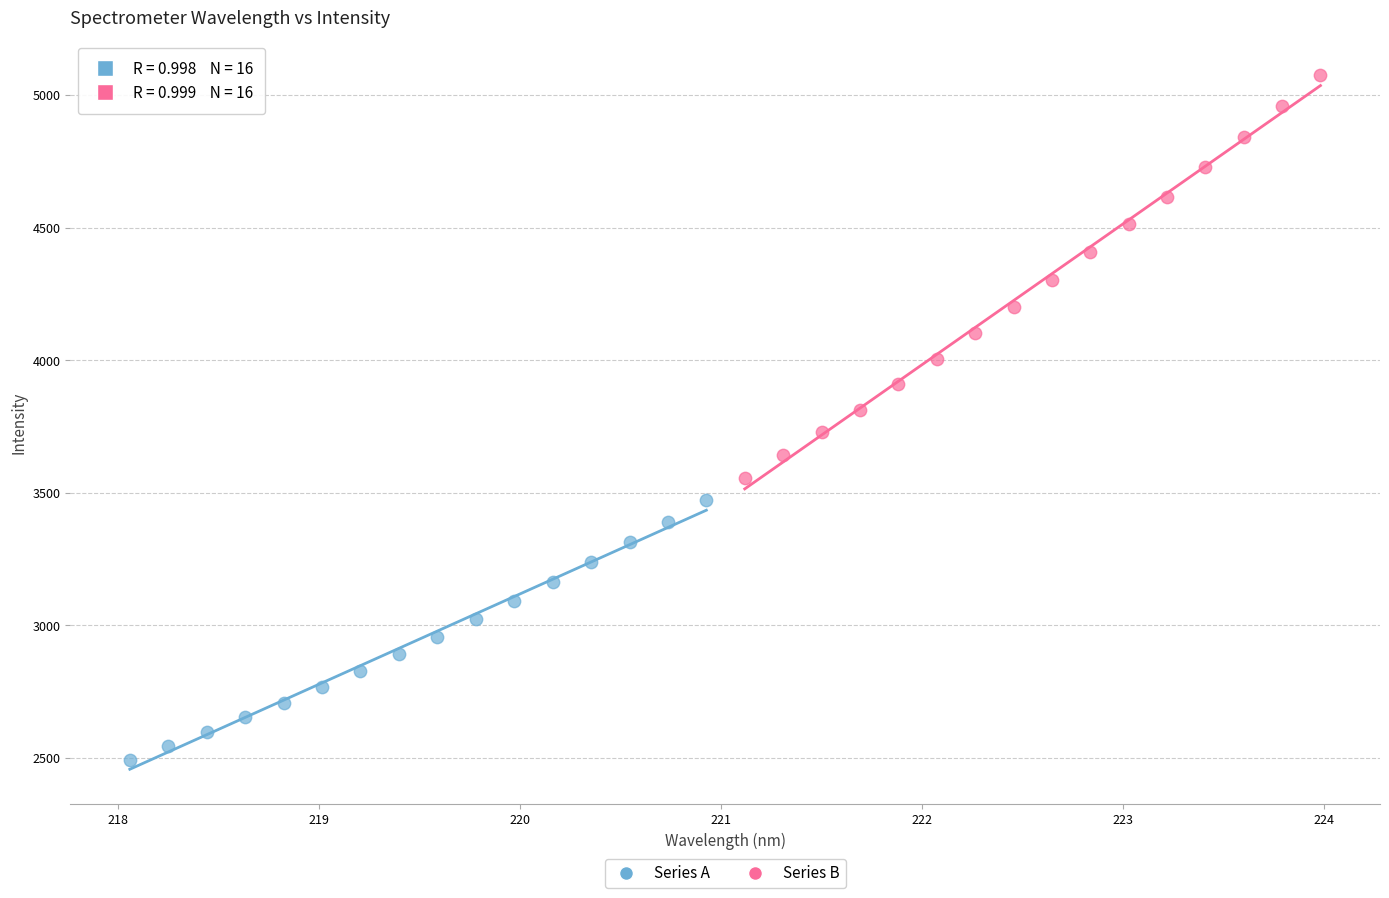

What are all the series names shown in the legend?

Series A, Series B